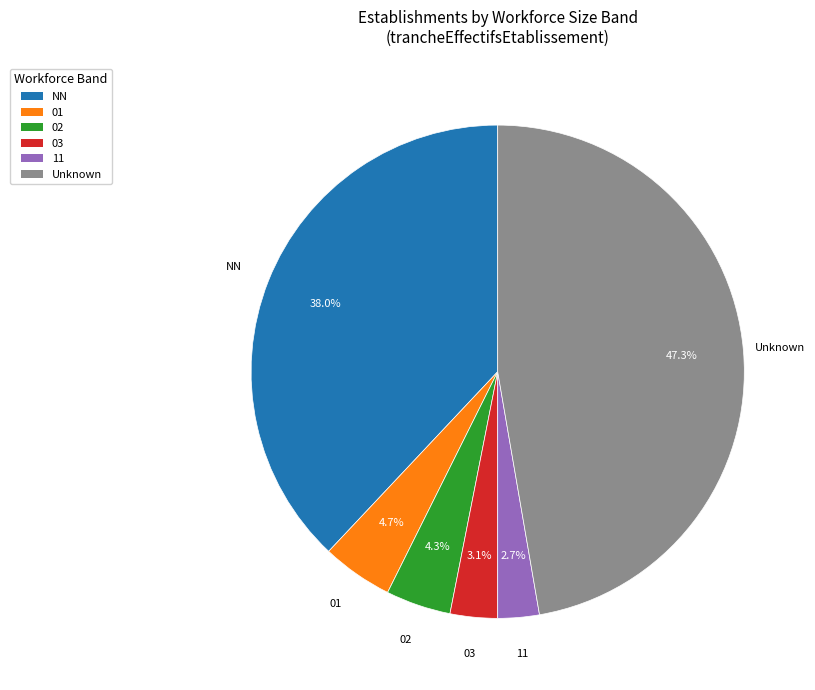

What portion of the pie excludes NN?

62.0%